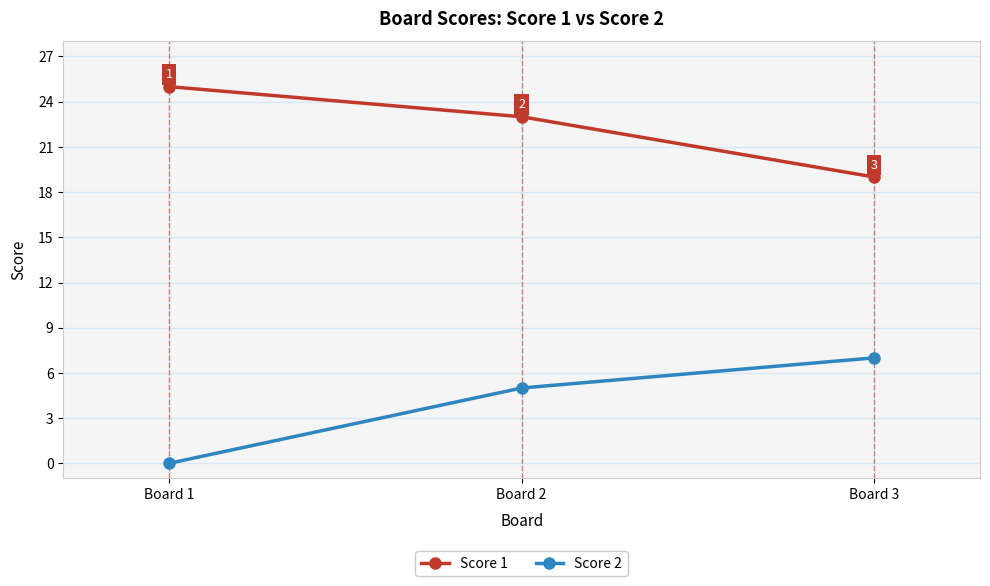

Which series changed the most between Board 1 and Board 2?

Score 2